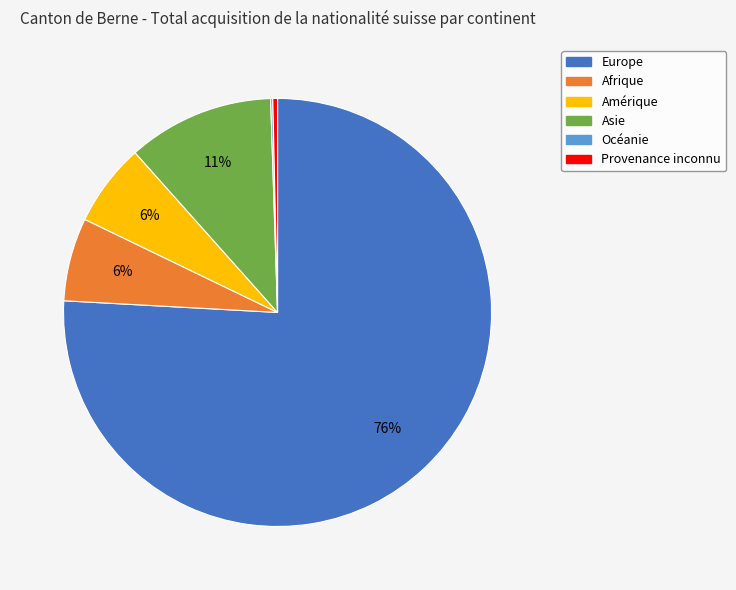

Combined, do Amérique and Afrique account for over 50%?

No